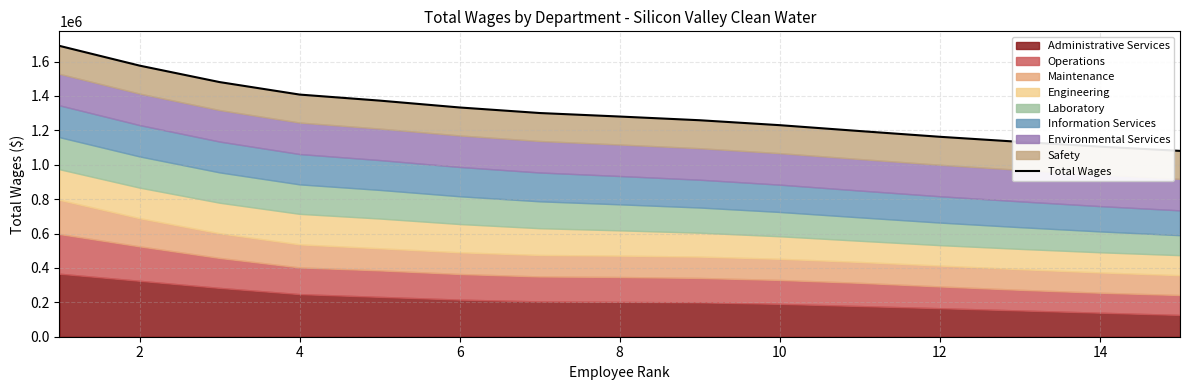

The chart shows a value of 775361.1 at 6. True or false?

False